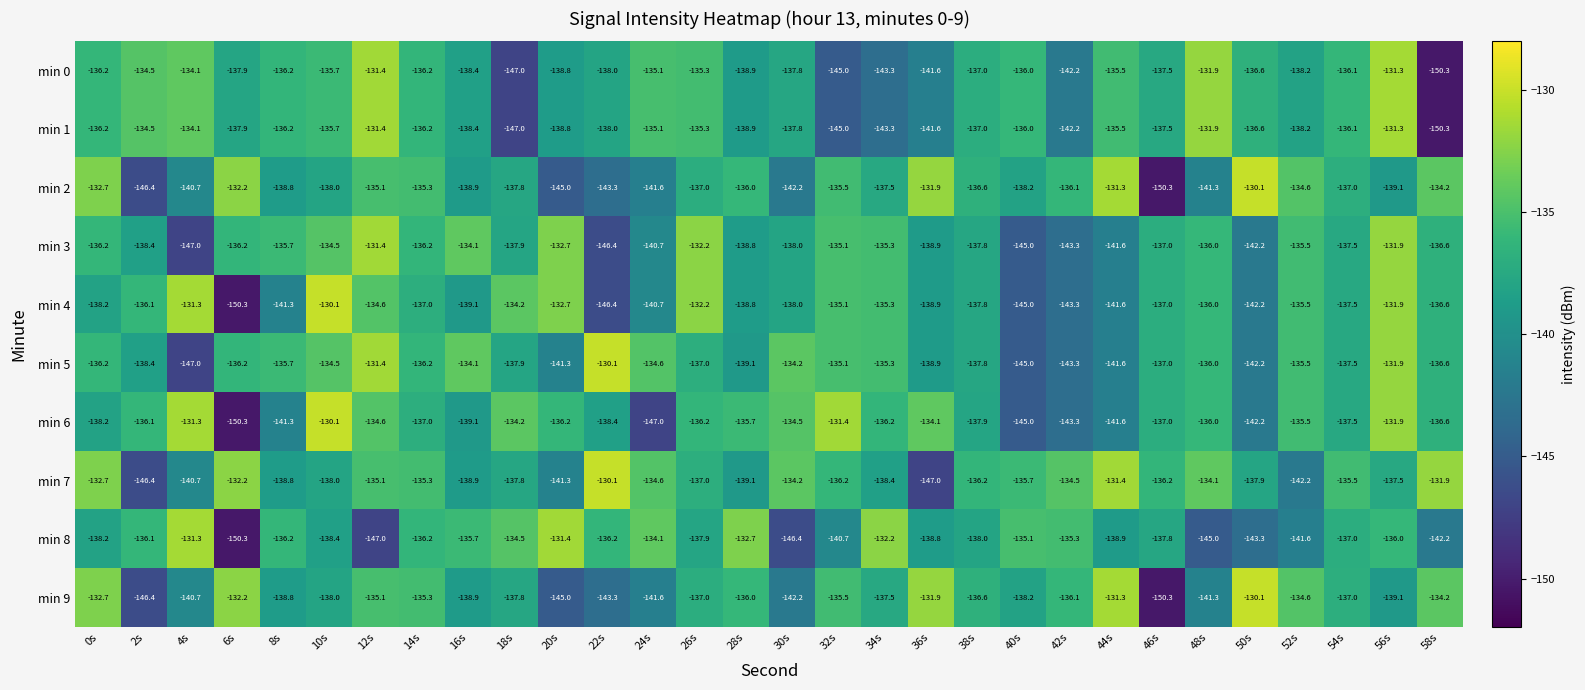

Is the value of min 7 at 6s greater than the value of min 3 at 24s?

Yes